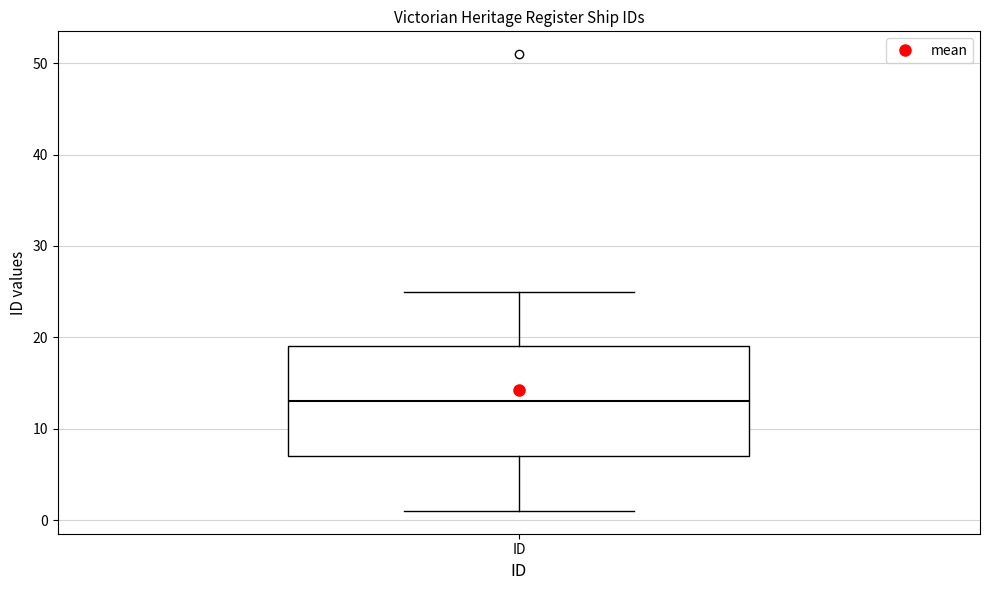

Read this box plot against the y-axis: the position of the median line, the range covered by the box, and the ends of both whiskers. The values are not printed on the chart, so give them approximately, as read against the axis.

median 13, box 7 to 19, whiskers 1 to 25